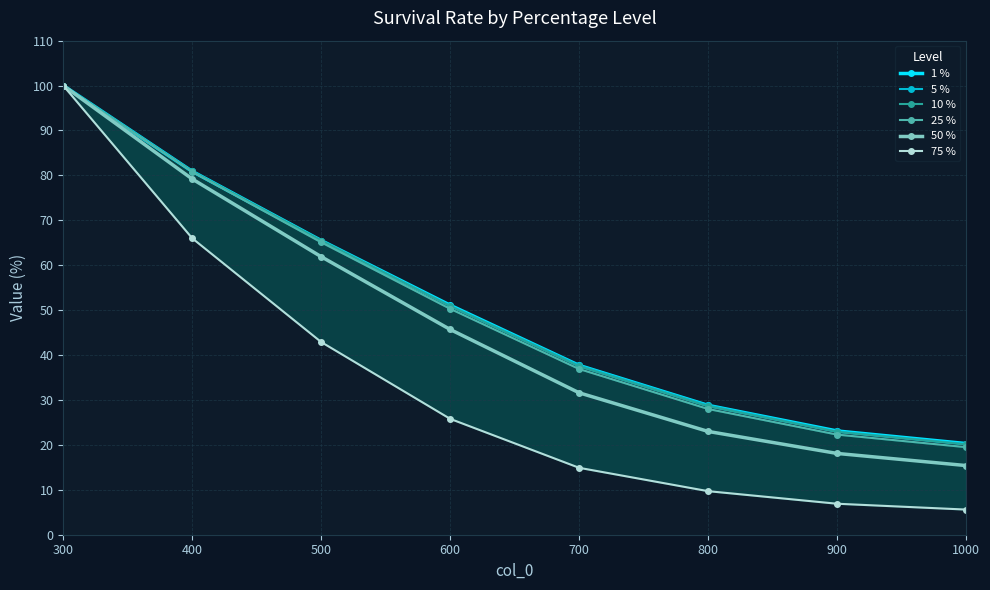

What is the smallest value displayed?

5.6